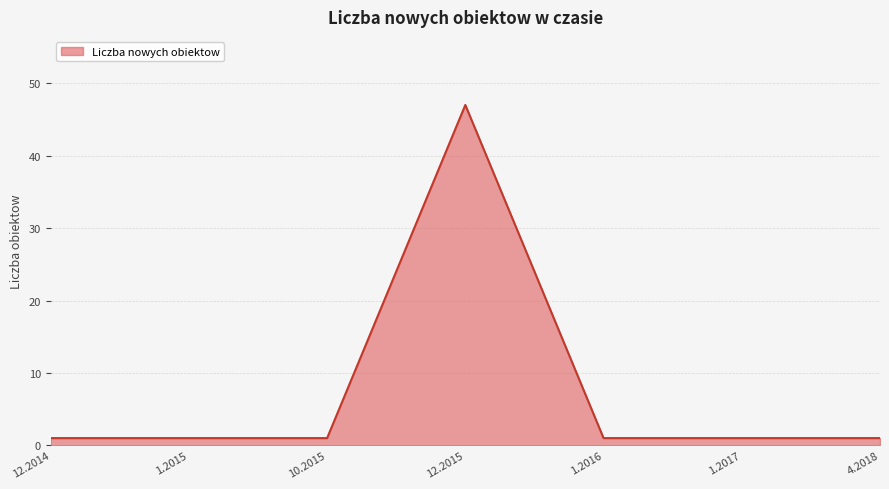

True or false: the data shows 1 at 10.2015.

True